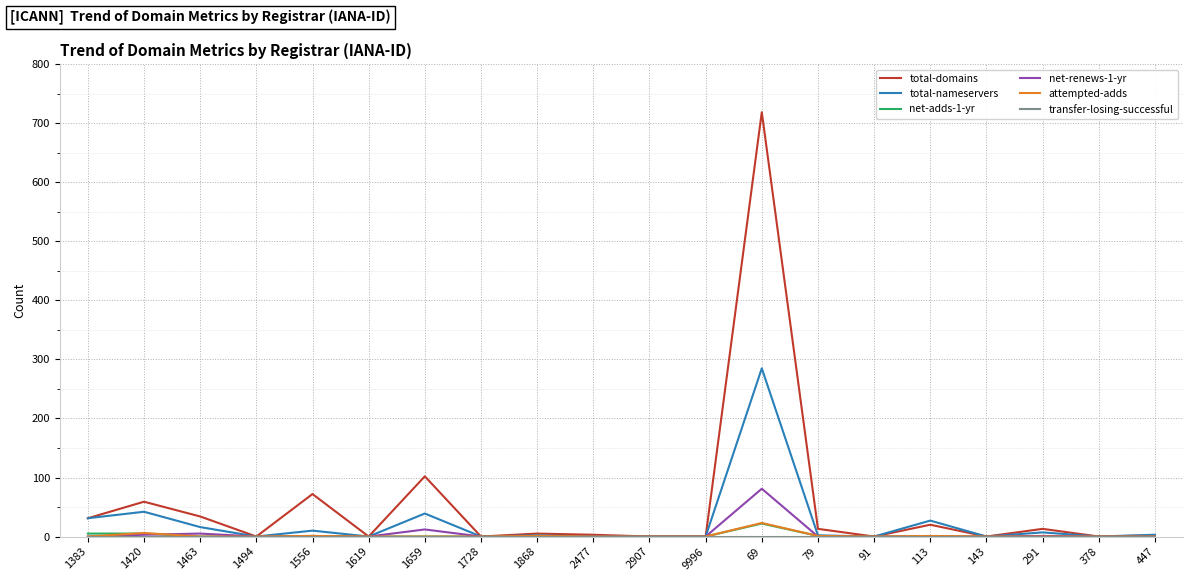

Which series has the largest range (max minus min)?

total-domains